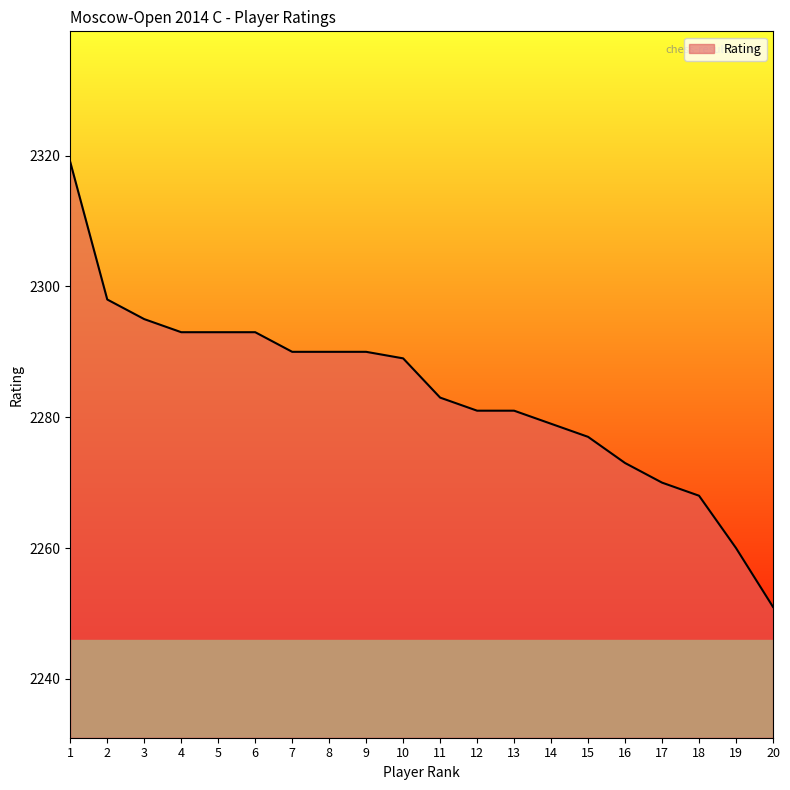

What value does the data have at 10, to the nearest 5?

2290